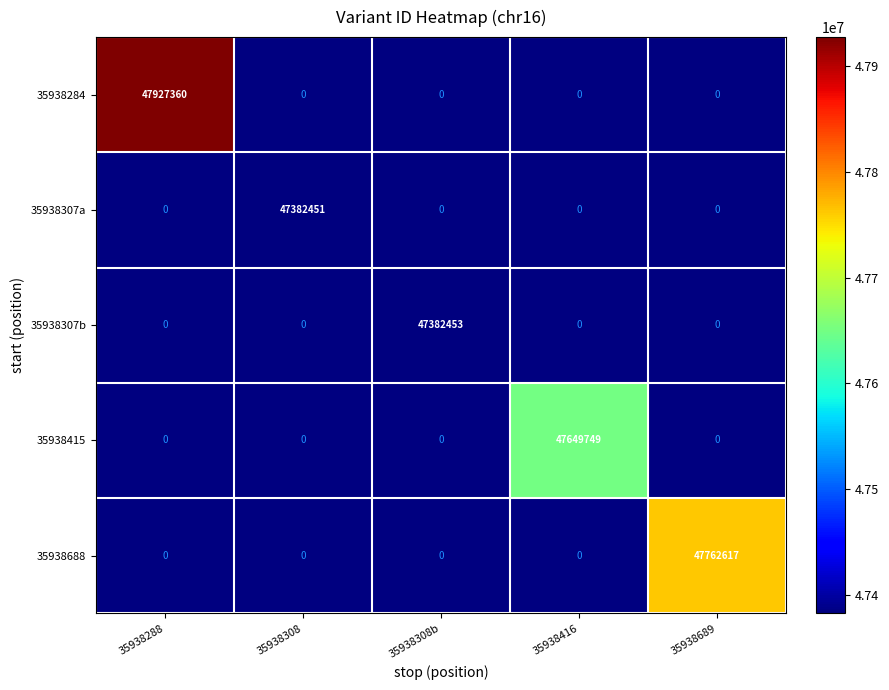

The value of 35938688 at 35938689 is 24802496.2. True or false?

False